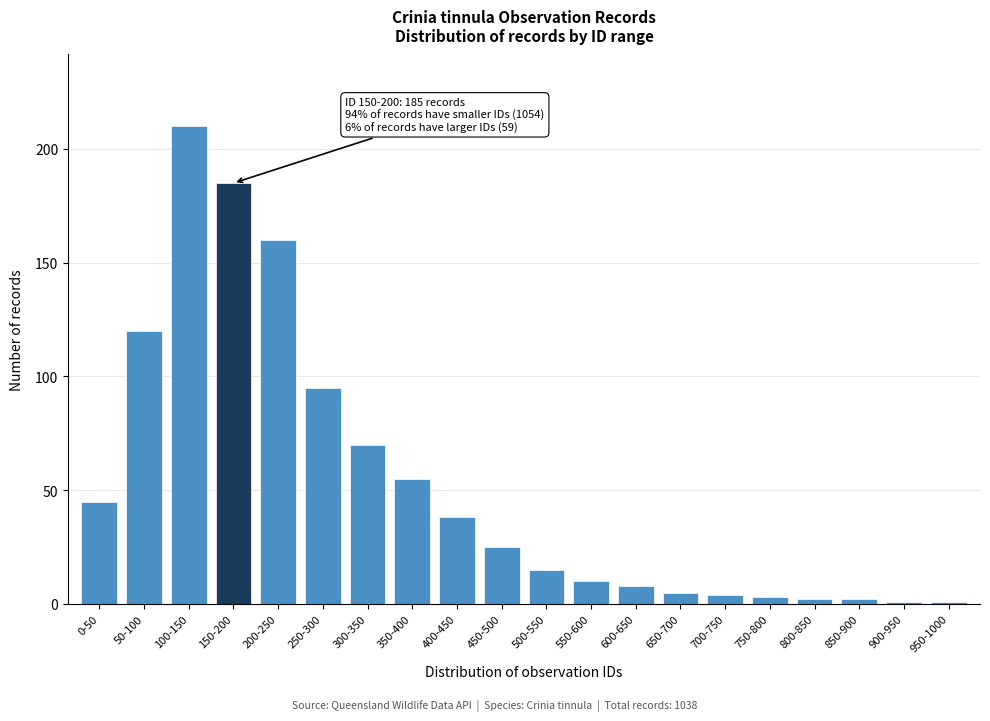

Reading left to right, what are all the values shown in this chart?

45	120	210	185	160	95	70	55	38	25	15	10	8	5	4	3	2	2	1	1